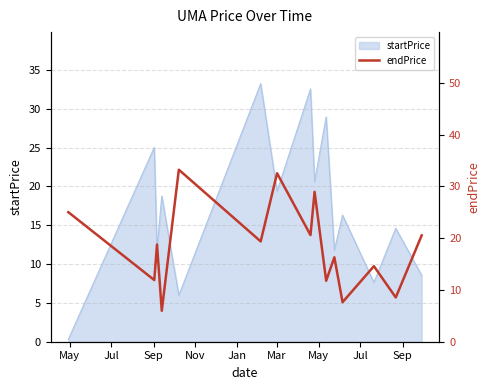

What is the highest value of the startPrice series?

33.2